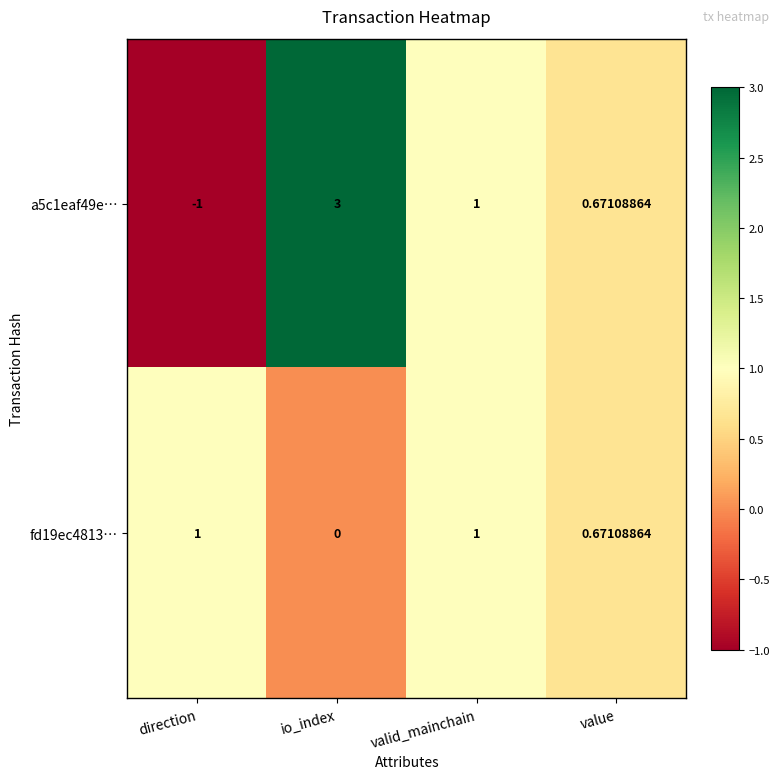

Where does the a5c1eaf49e… series first go above 1?

io_index